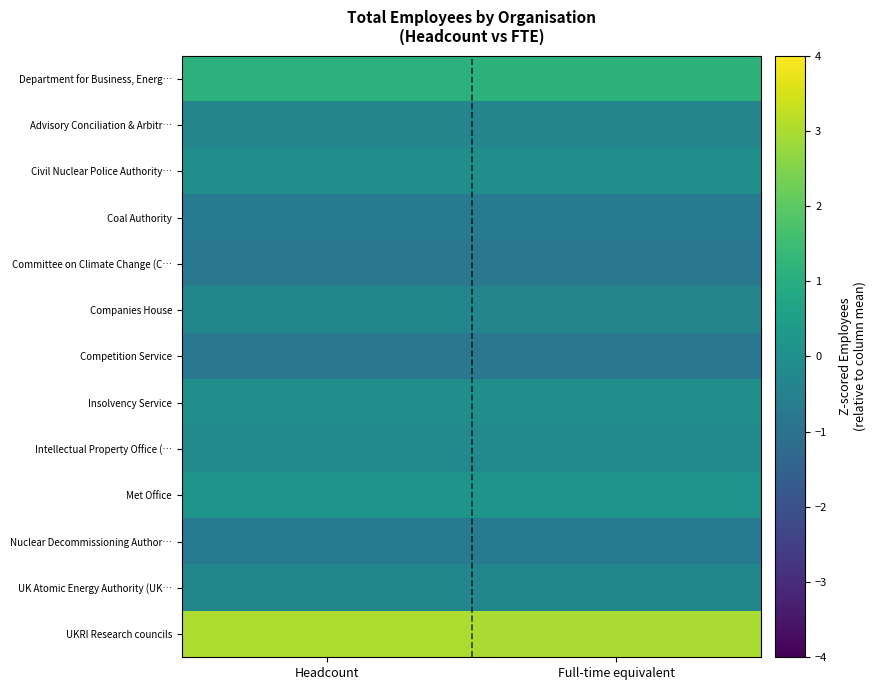

What is the greatest value displayed?

3.0